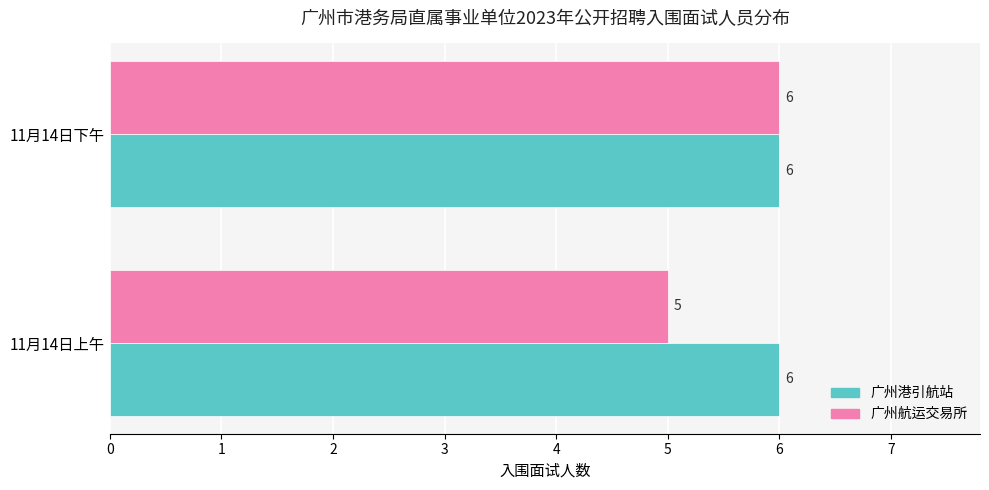

Which series changed the most between 11月14日上午 and 11月14日下午?

广州航运交易所